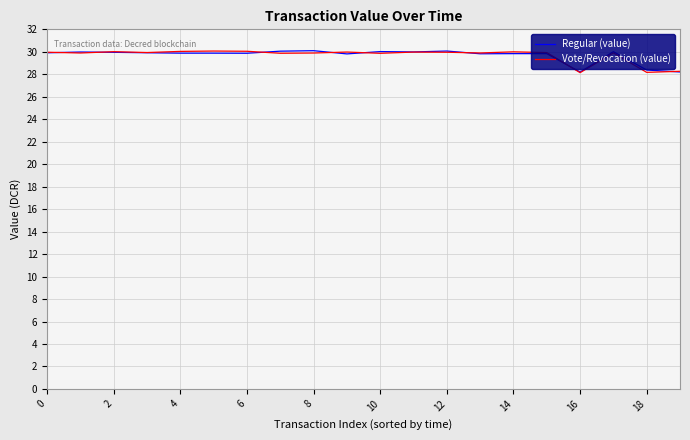

What is the minimum value shown in the chart?

28.1